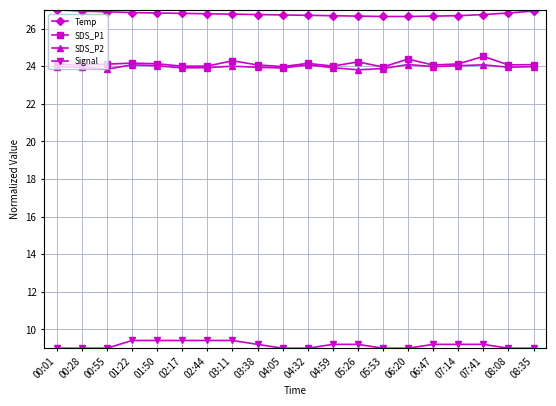

What is the value of the Temp point at the 8th from the left?

26.8